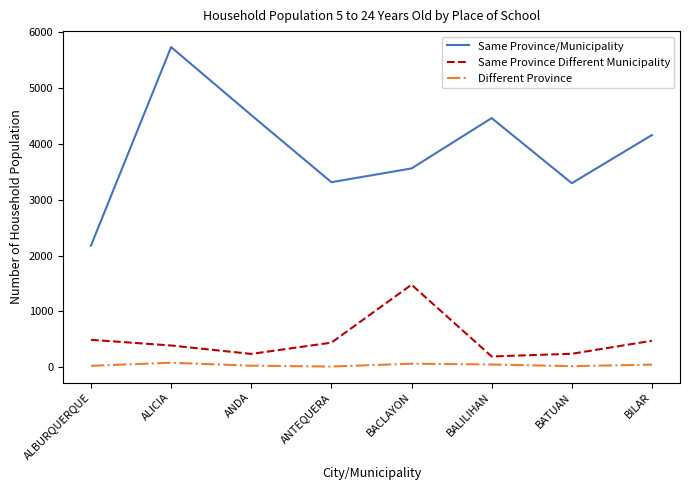

Does the chart have visible grid lines?

No